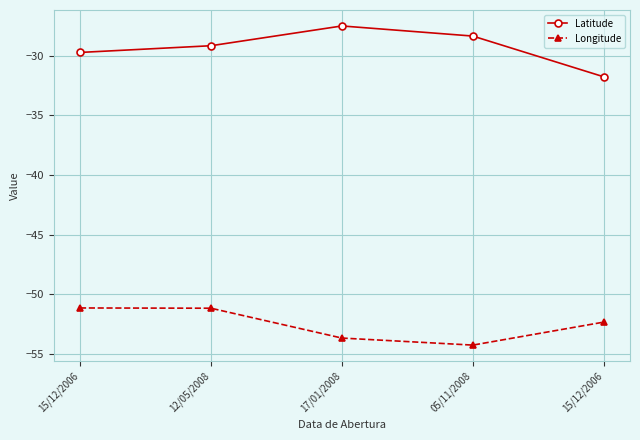

Reading right to left, transcribe all the data shown in this chart.

Latitude: 15/12/2006=-31.8	05/11/2008=-28.4	17/01/2008=-27.5	12/05/2008=-29.2	15/12/2006=-29.7
Longitude: 15/12/2006=-52.3	05/11/2008=-54.3	17/01/2008=-53.7	12/05/2008=-51.2	15/12/2006=-51.2